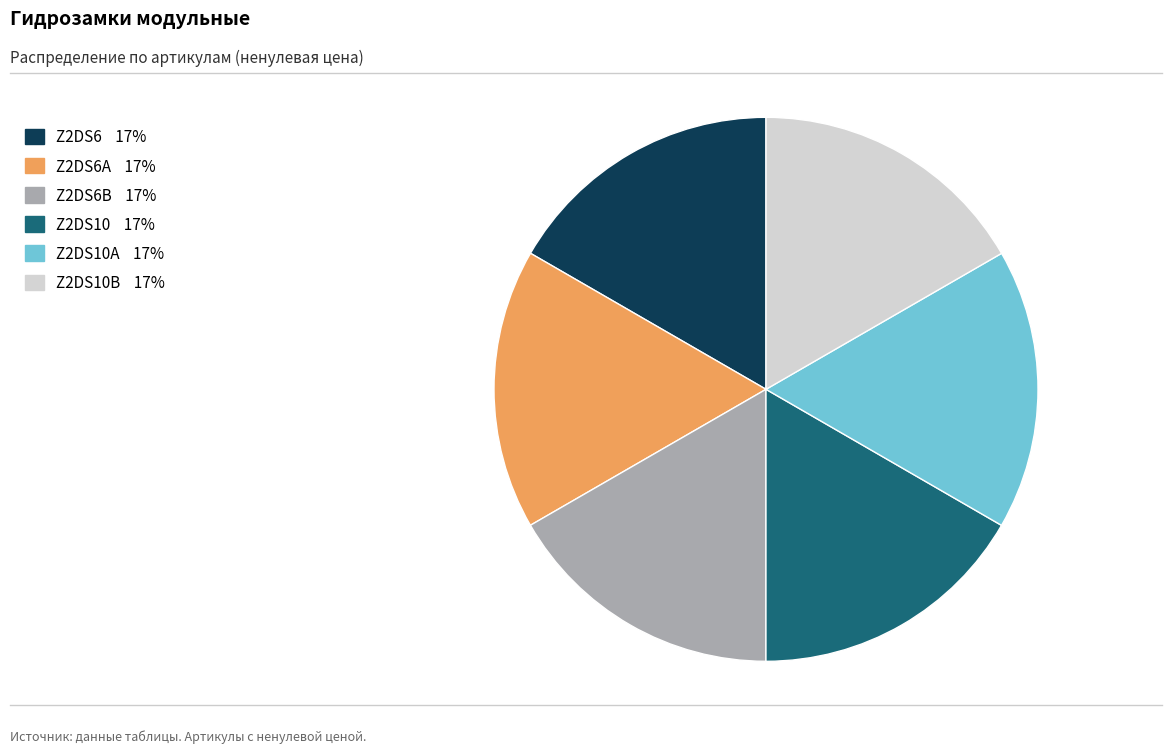

Count the number of slices in the pie.

6